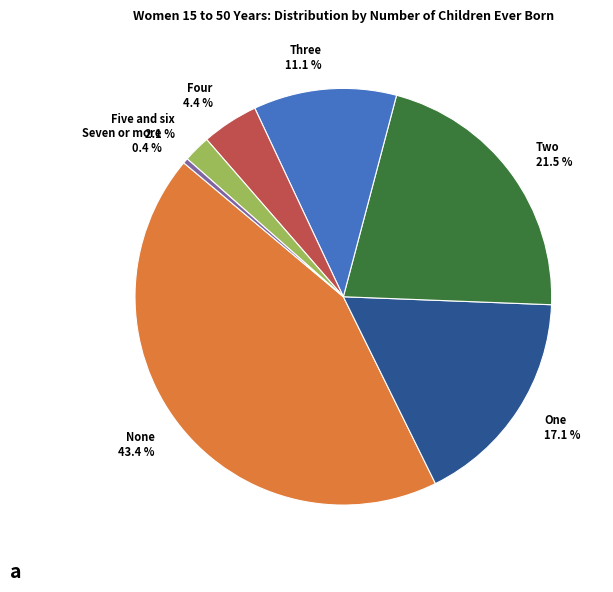

How many segments does this pie chart have?

7